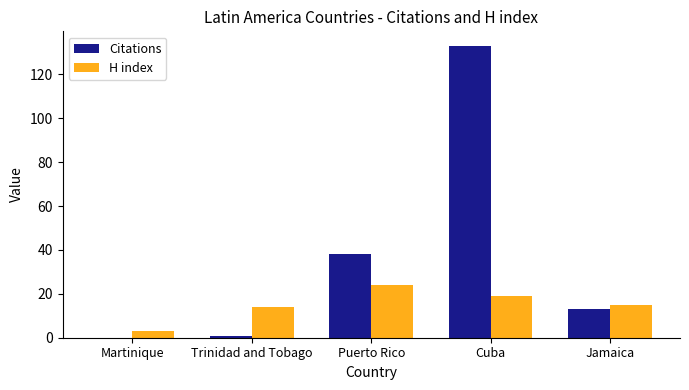

Is it true that Citations equals 10 at Puerto Rico?

False